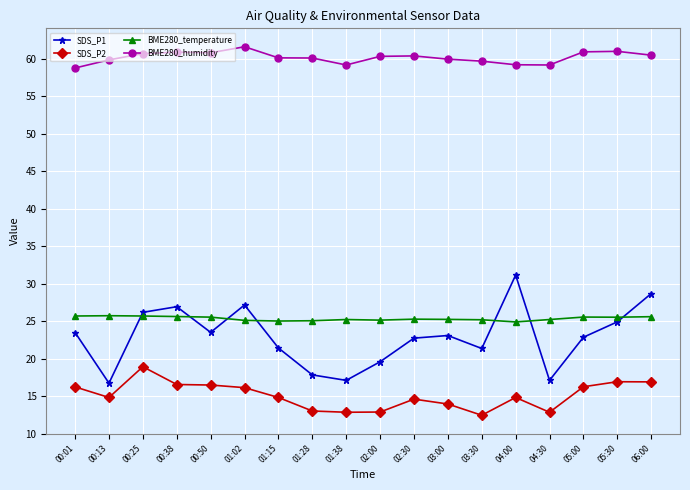

Rank the series by their maximum value, from highest to lowest.

BME280_humidity, SDS_P1, BME280_temperature, SDS_P2